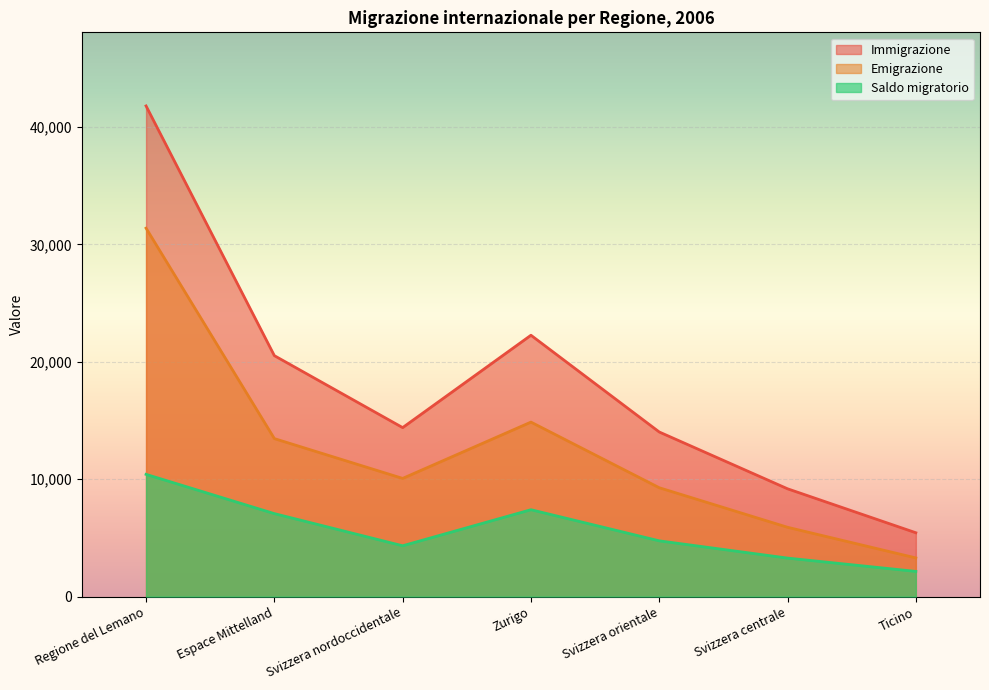

Which label corresponds to the smallest value in the chart?

Ticino